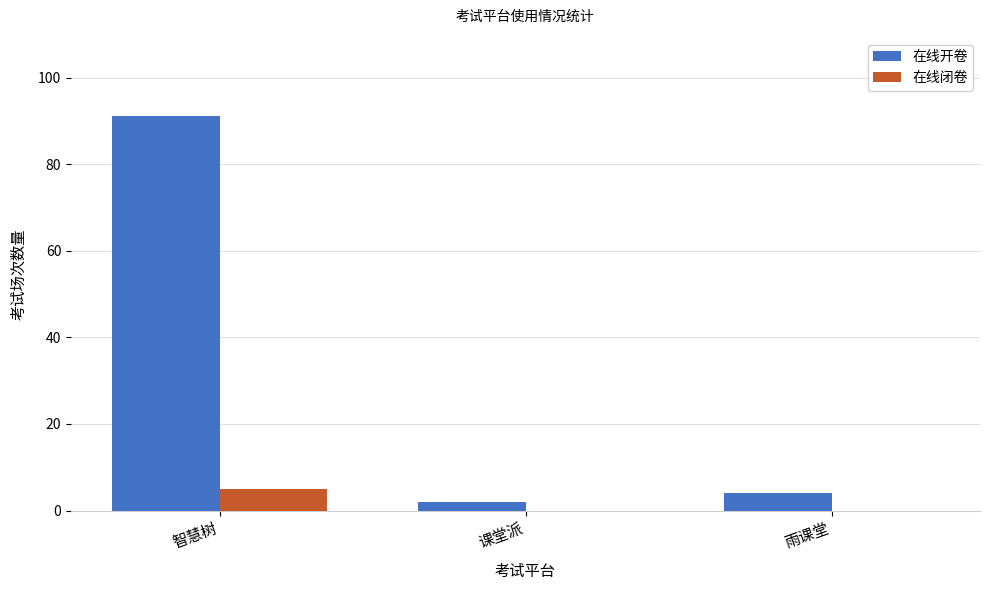

What is the total value across all series at 智慧树?

96